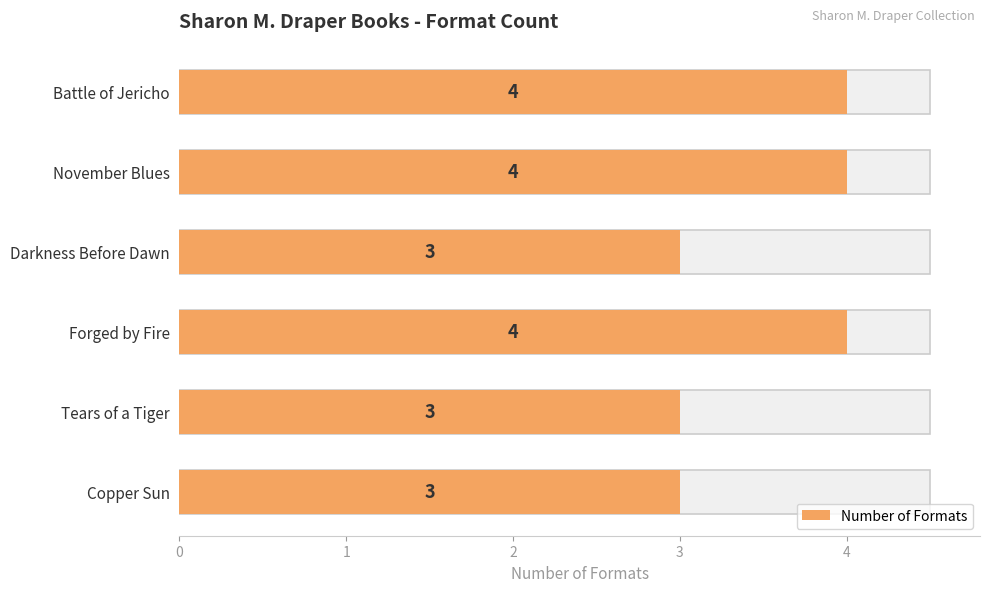

The chart shows a value of 3 at Tears of a Tiger. True or false?

True